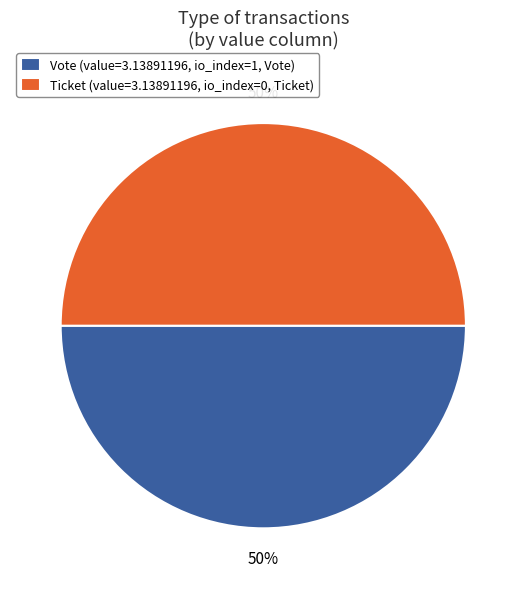

Is it true that Vote (value=3.13891196, io_index=1, Vote) is 43% of the pie?

False